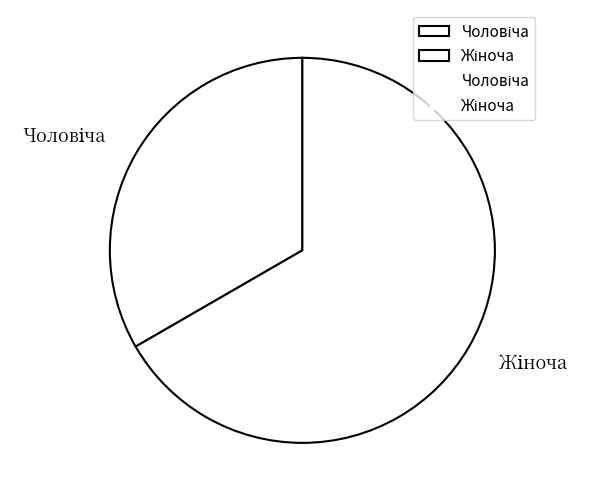

Is there any slice that represents more than half of the pie?

Yes